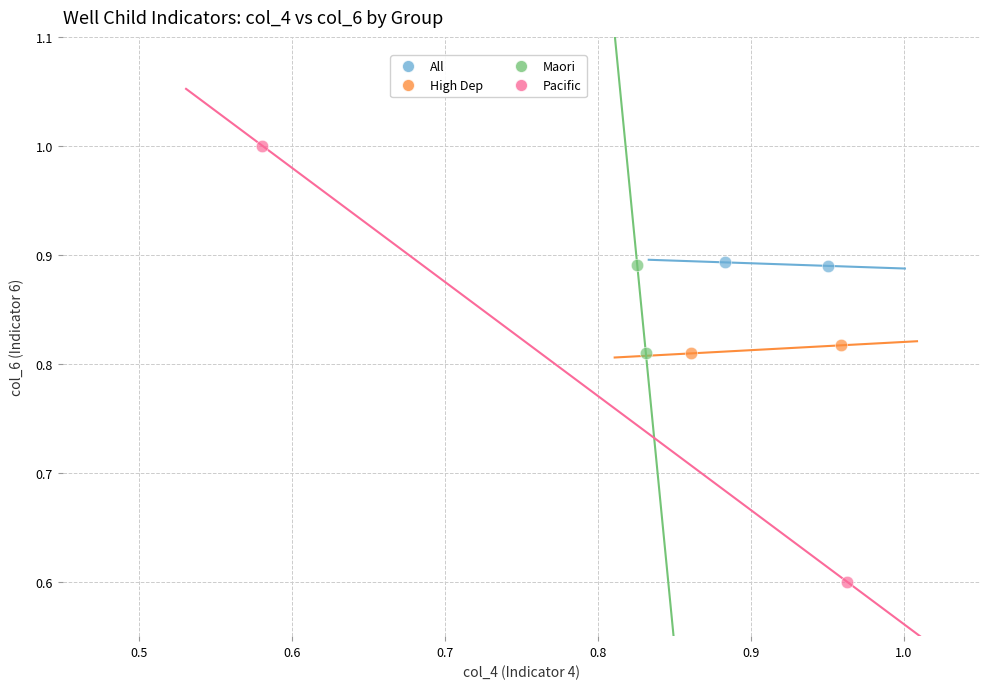

What are all the series names shown in the legend?

All, High Dep, Maori, Pacific